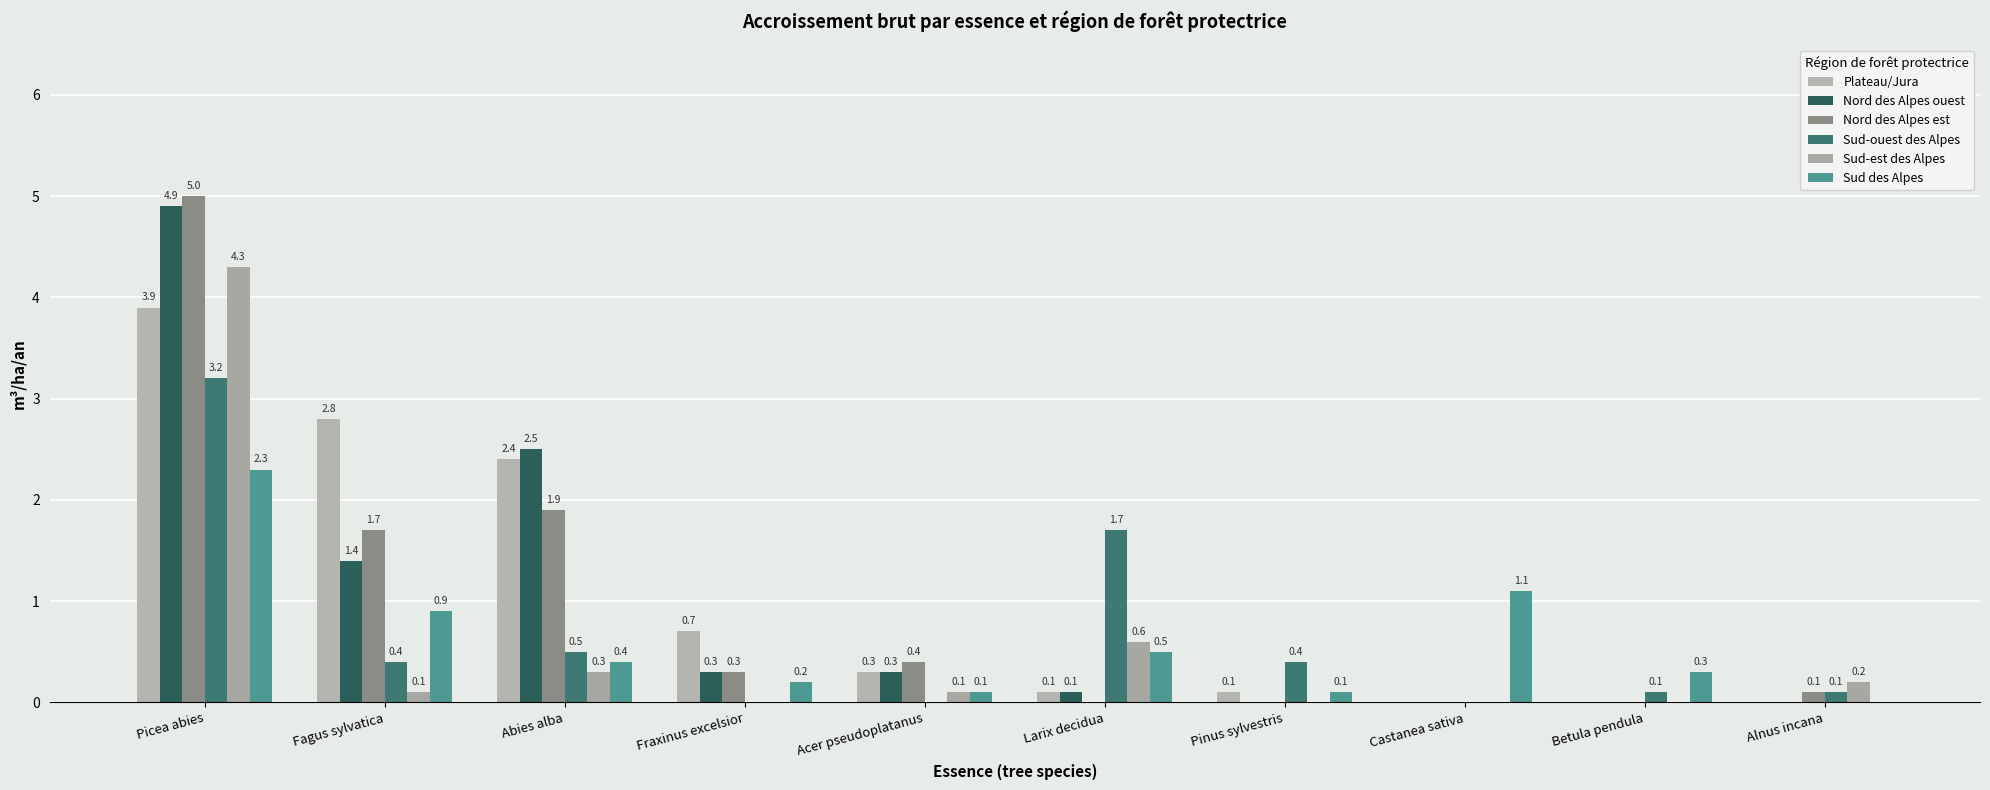

At Larix decidua, list the series in order from smallest to largest.

Nord des Alpes est, Plateau/Jura, Nord des Alpes ouest, Sud des Alpes, Sud-est des Alpes, Sud-ouest des Alpes